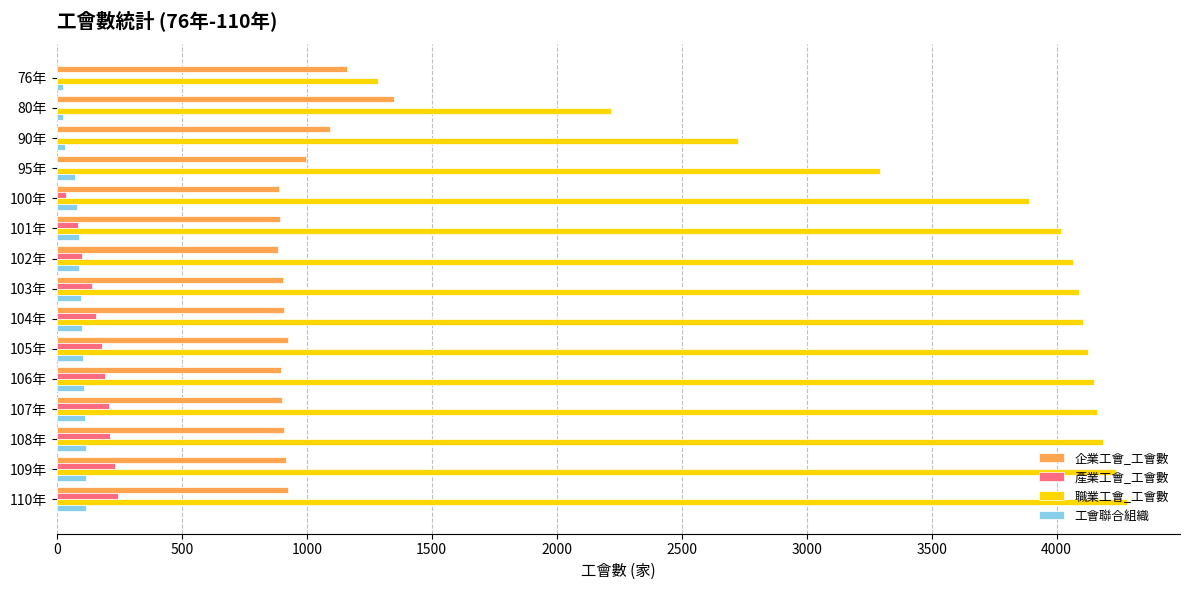

Count the number of categories in the chart.

15